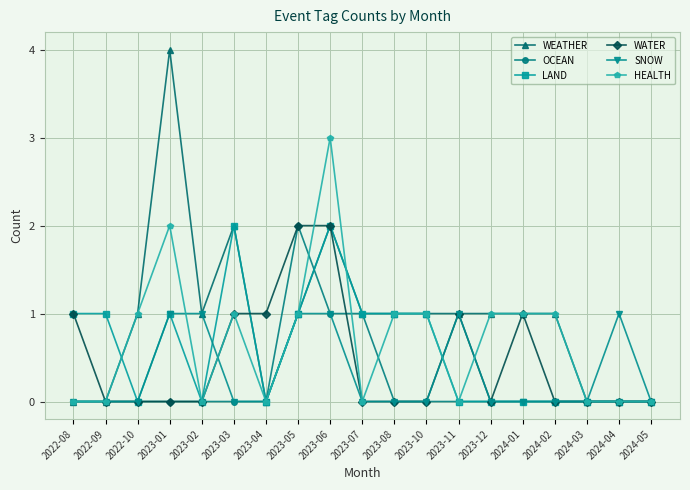

Which series has the widest spread of values?

WEATHER